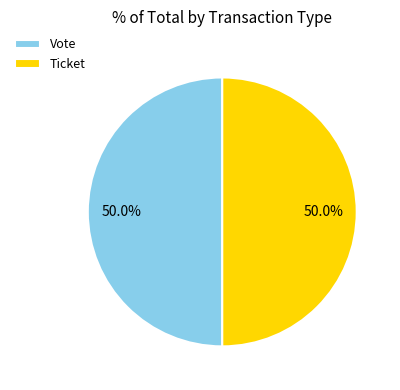

To the nearest percent, what is the combined percentage of Vote and Ticket?

100%